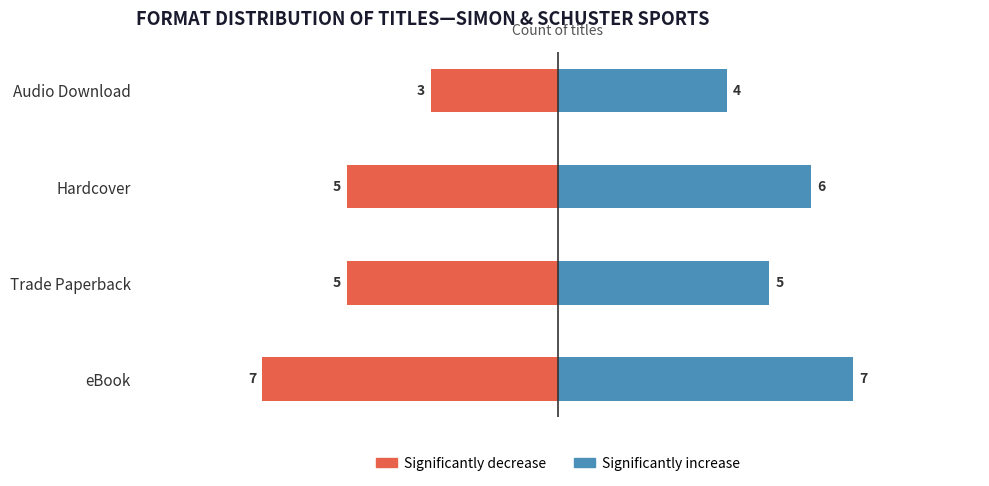

Which has a higher value, Audio Download or Hardcover?

Audio Download